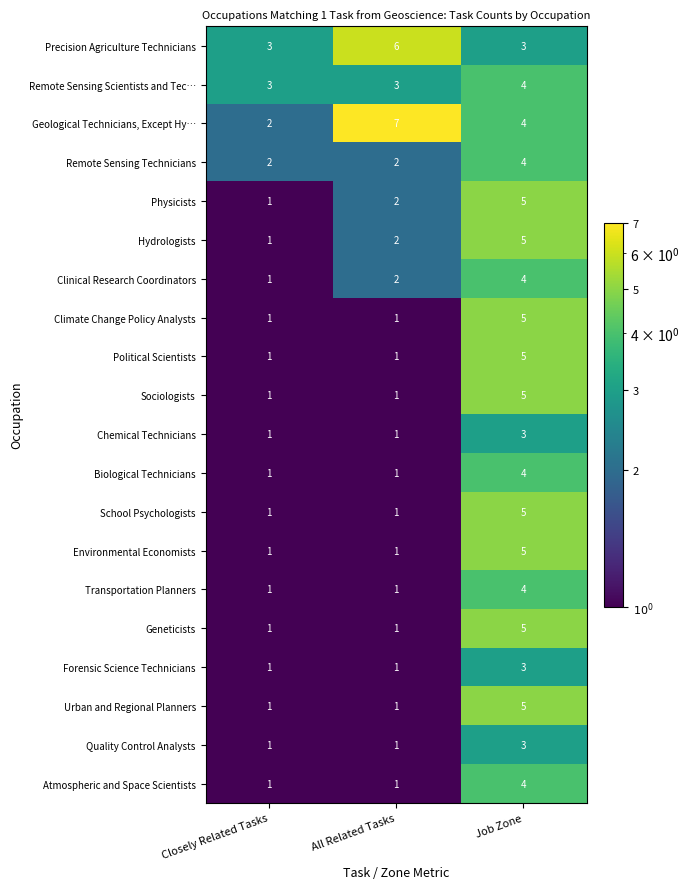

What is the approximate value of Precision Agriculture Technicians at Job Zone?

3